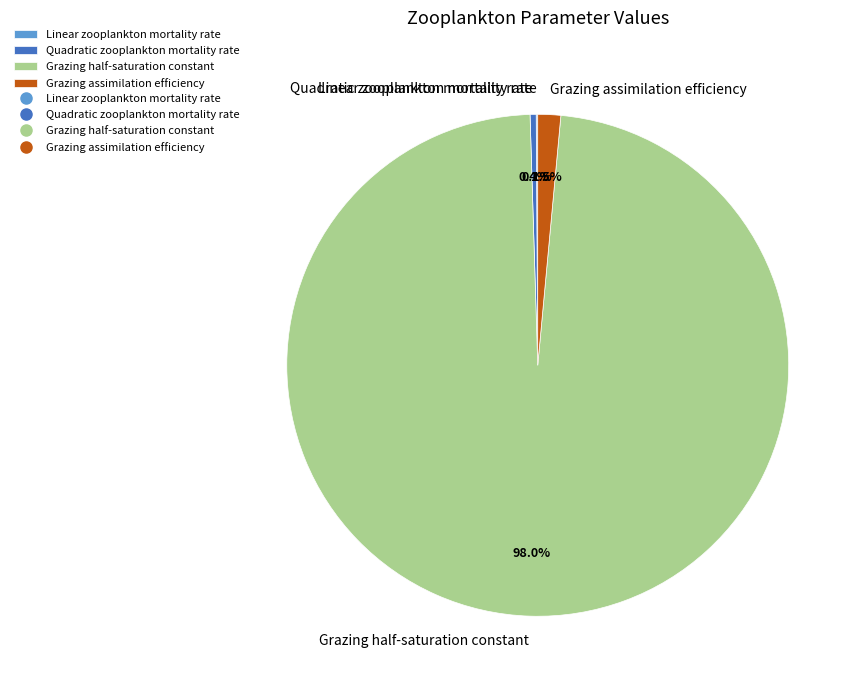

What percentage is NOT represented by Grazing half-saturation constant?

2.0%